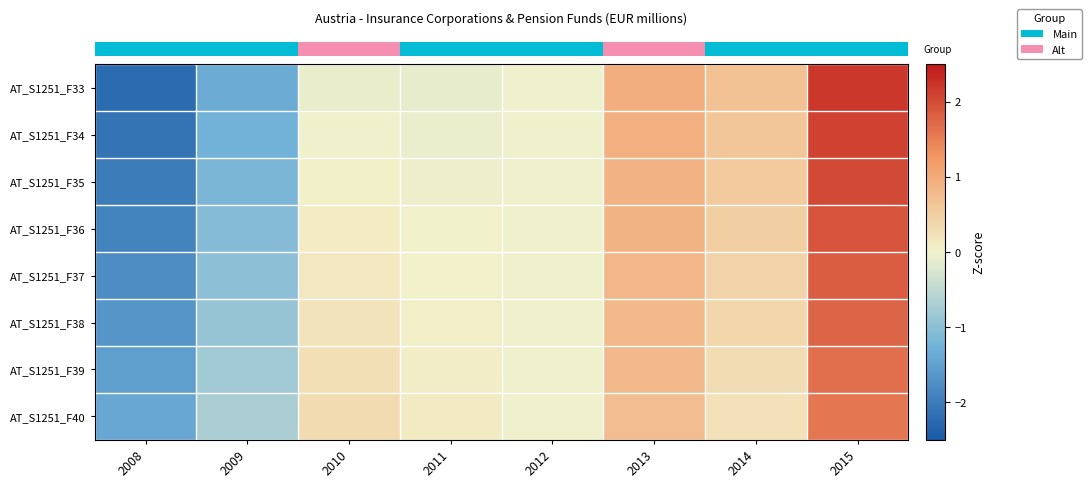

What is the total value across all series at 2013?

6.8